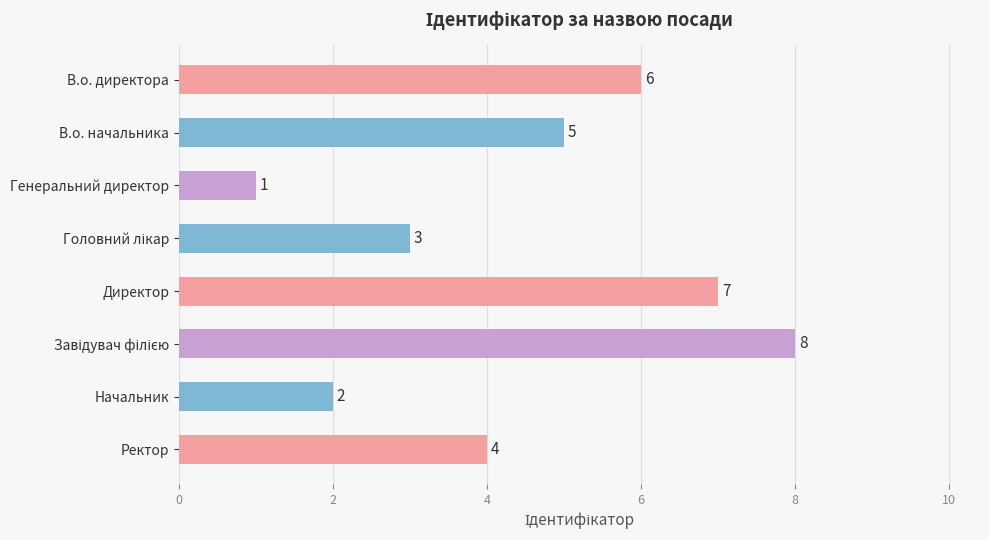

Reading bottom to top, extract all data points from this chart.

4	2	8	7	3	1	5	6